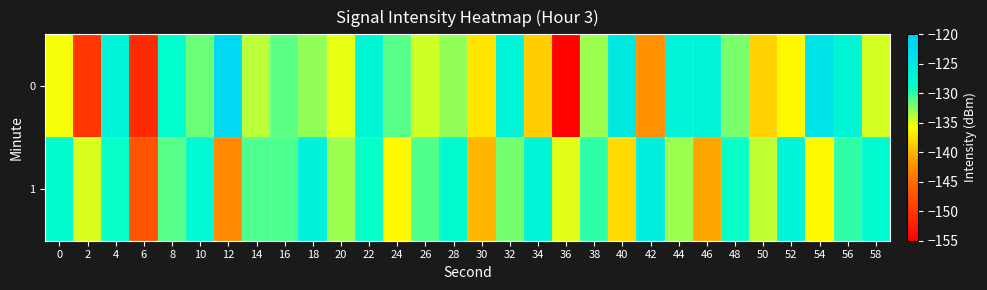

What is the smallest value displayed?

-154.6